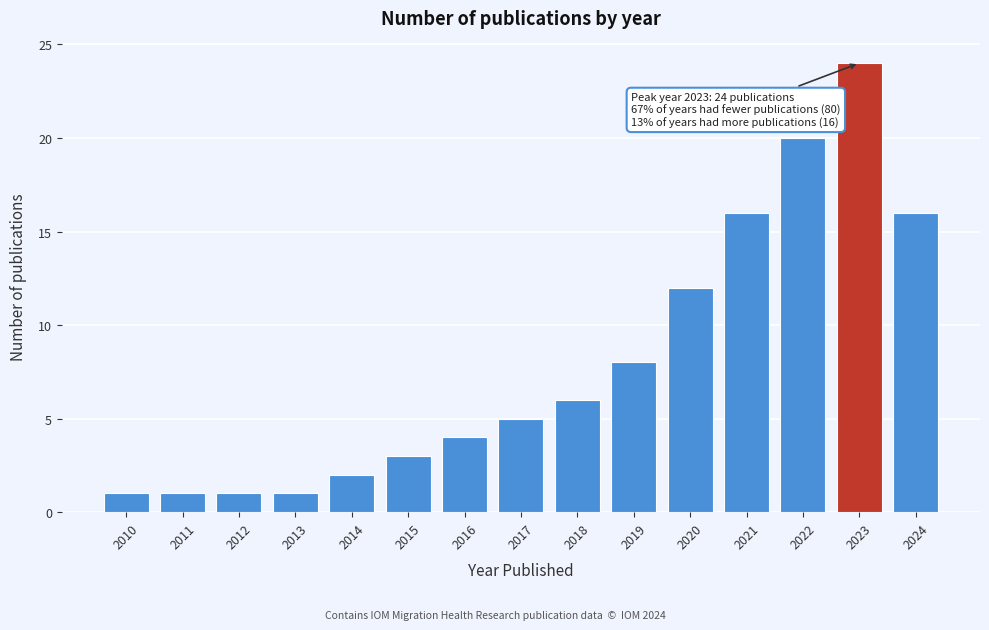

Reading left to right, transcribe all the data shown in this chart.

2010=1	2011=1	2012=1	2013=1	2014=2	2015=3	2016=4	2017=5	2018=6	2019=8	2020=12	2021=16	2022=20	2023=24	2024=16